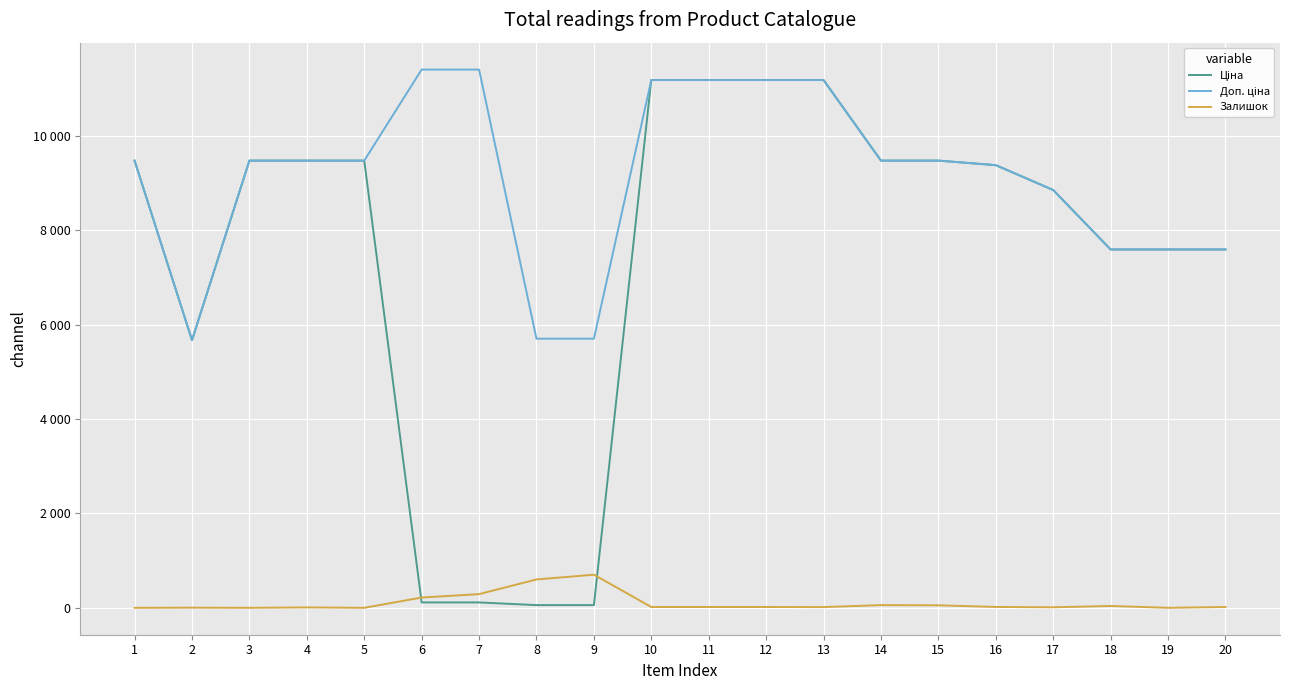

What is the value of the Ціна point at the 2nd from the left?

5673.8